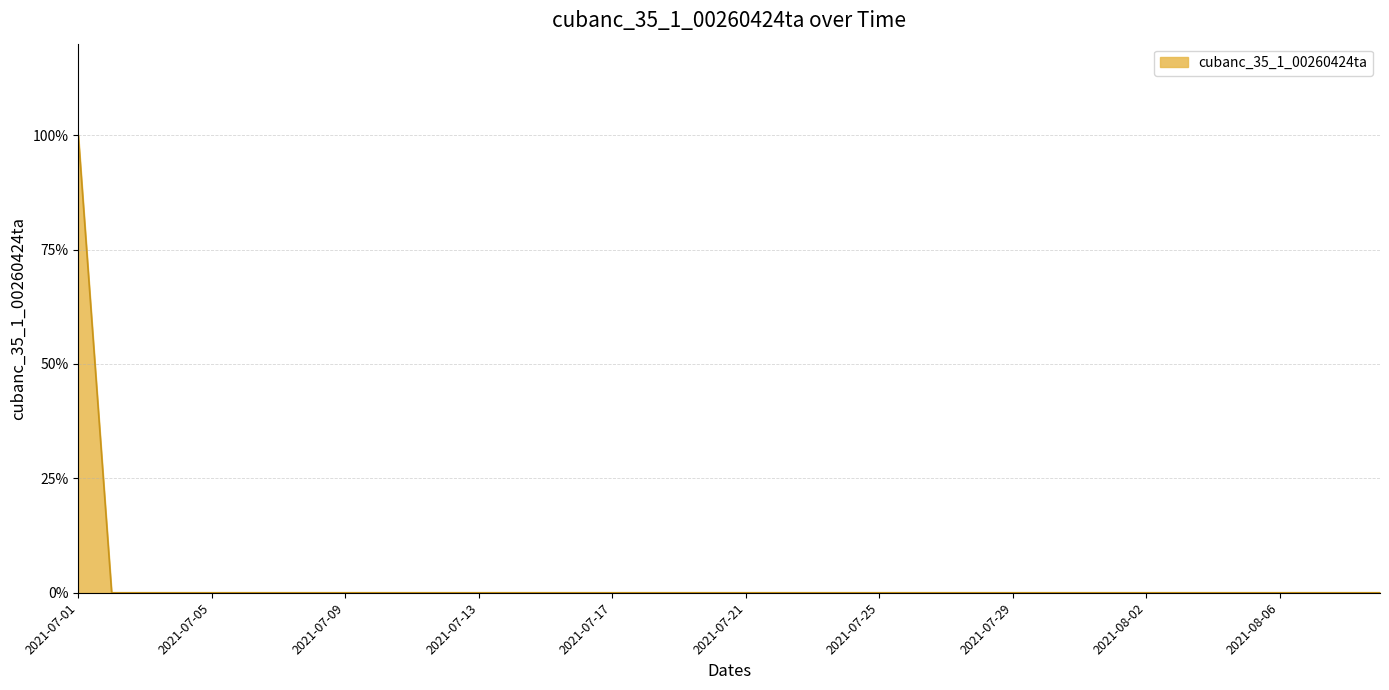

Does the chart have visible grid lines?

Yes